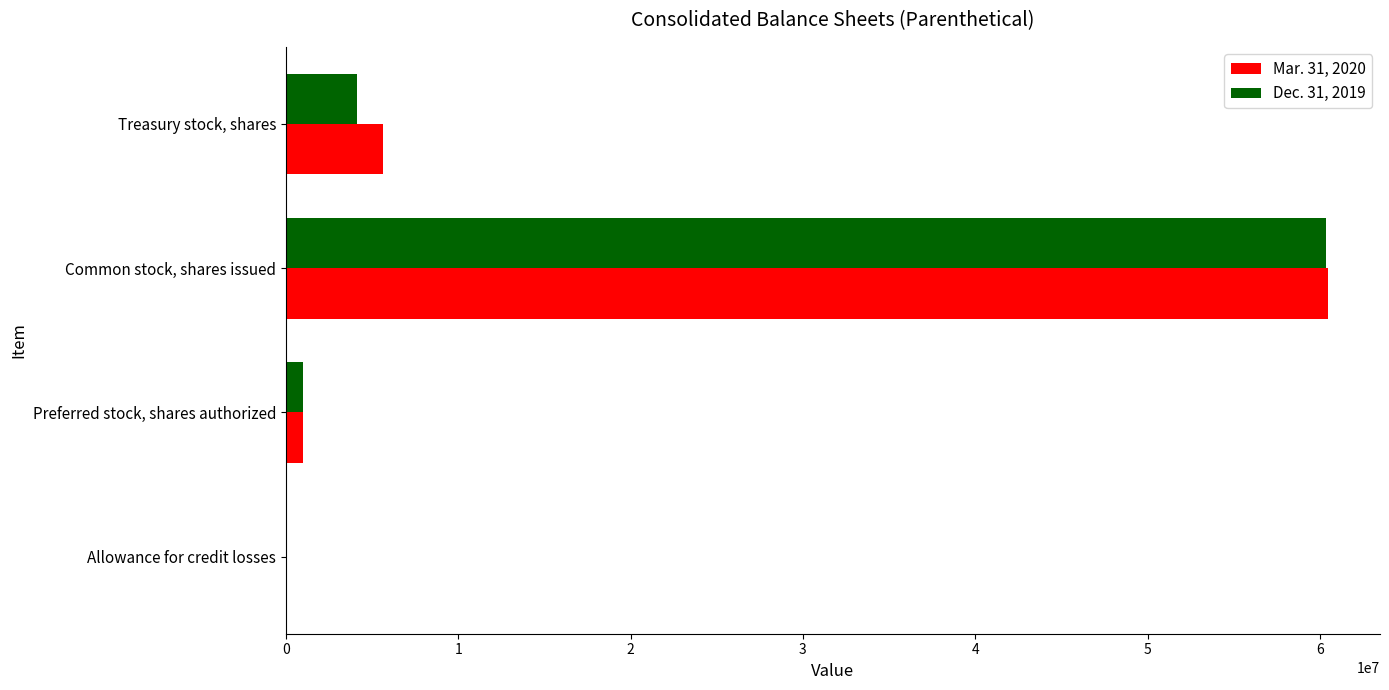

How many distinct data groups are displayed?

2